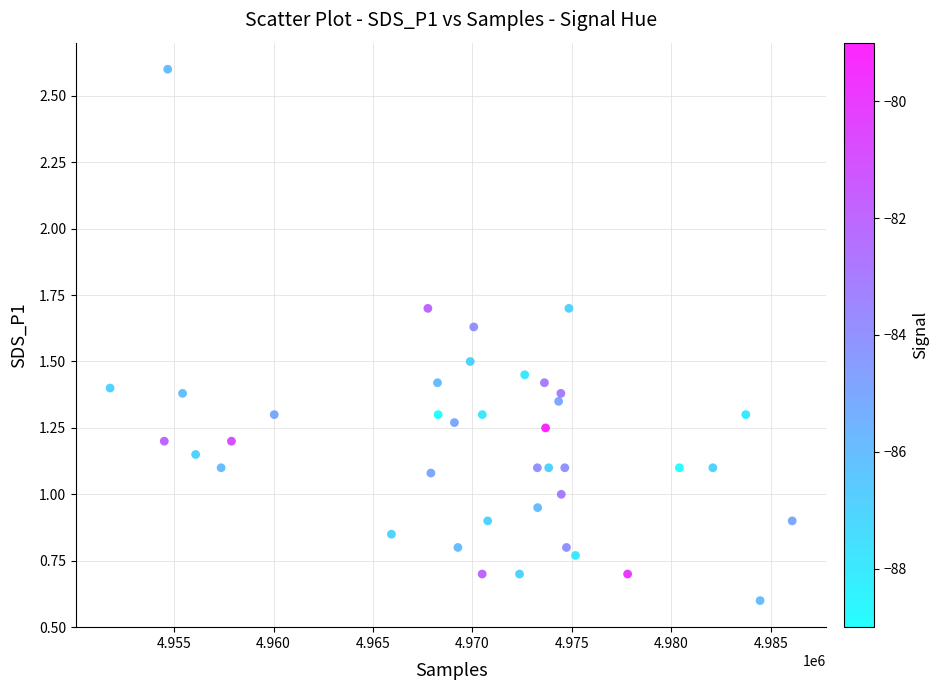

What is the range of X values (max minus min)?

34298.0